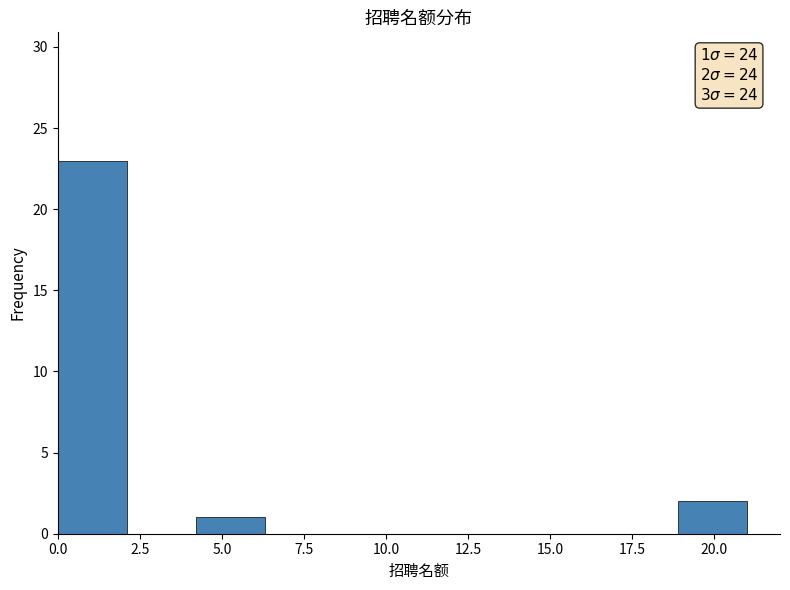

Over which range of the x-axis is the bar tallest?

0.0 to 2.1